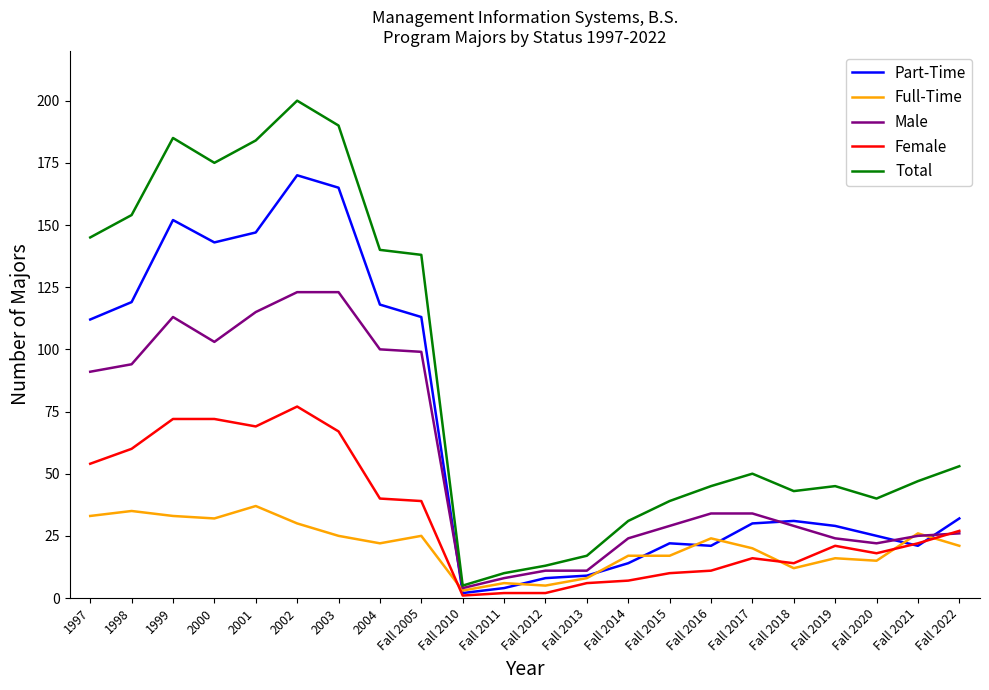

Where does the Total series first go above 50?

1997